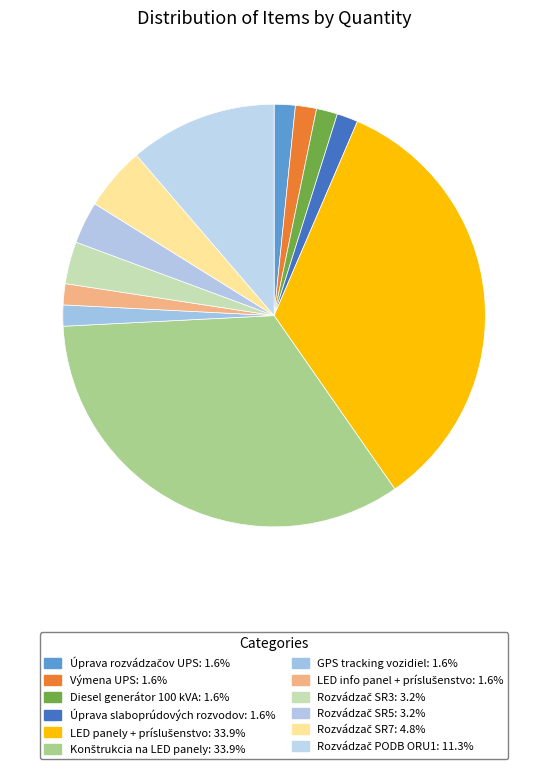

Which category has the smallest portion of the pie?

Úprava rozvádzačov UPS